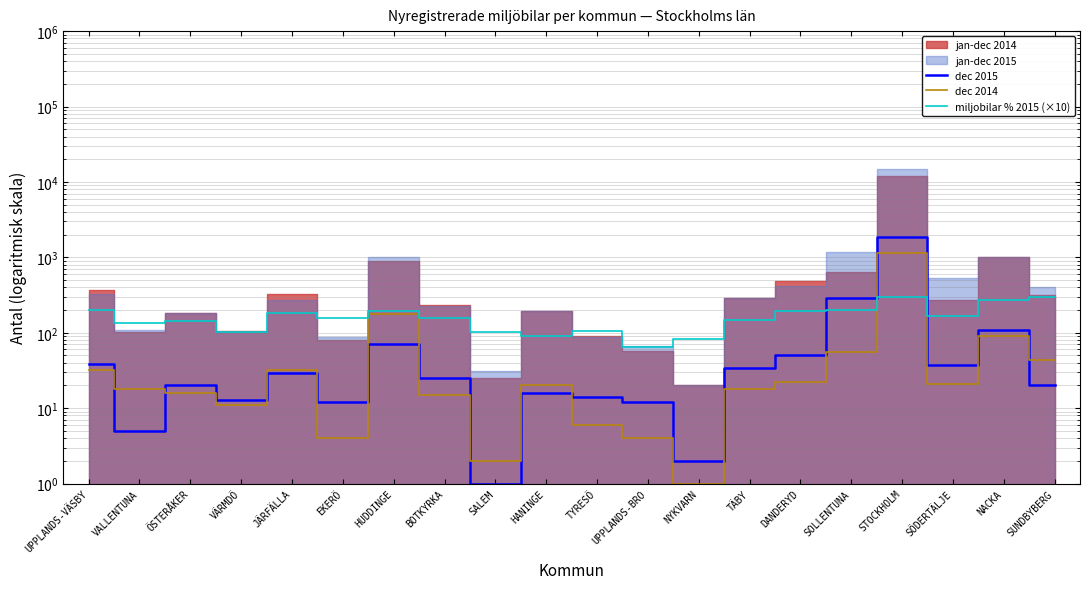

True or false: dec 2015 and miljobilar % 2015 (×10) intersect in this chart.

True